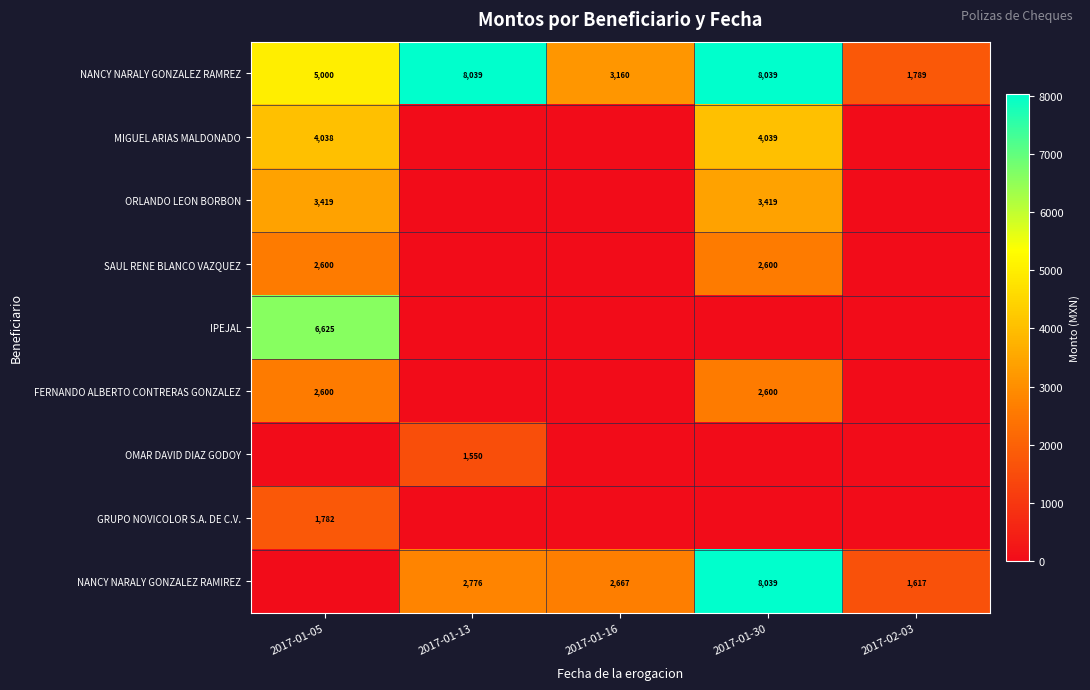

At how many categories does at least one series exceed 2695?

4